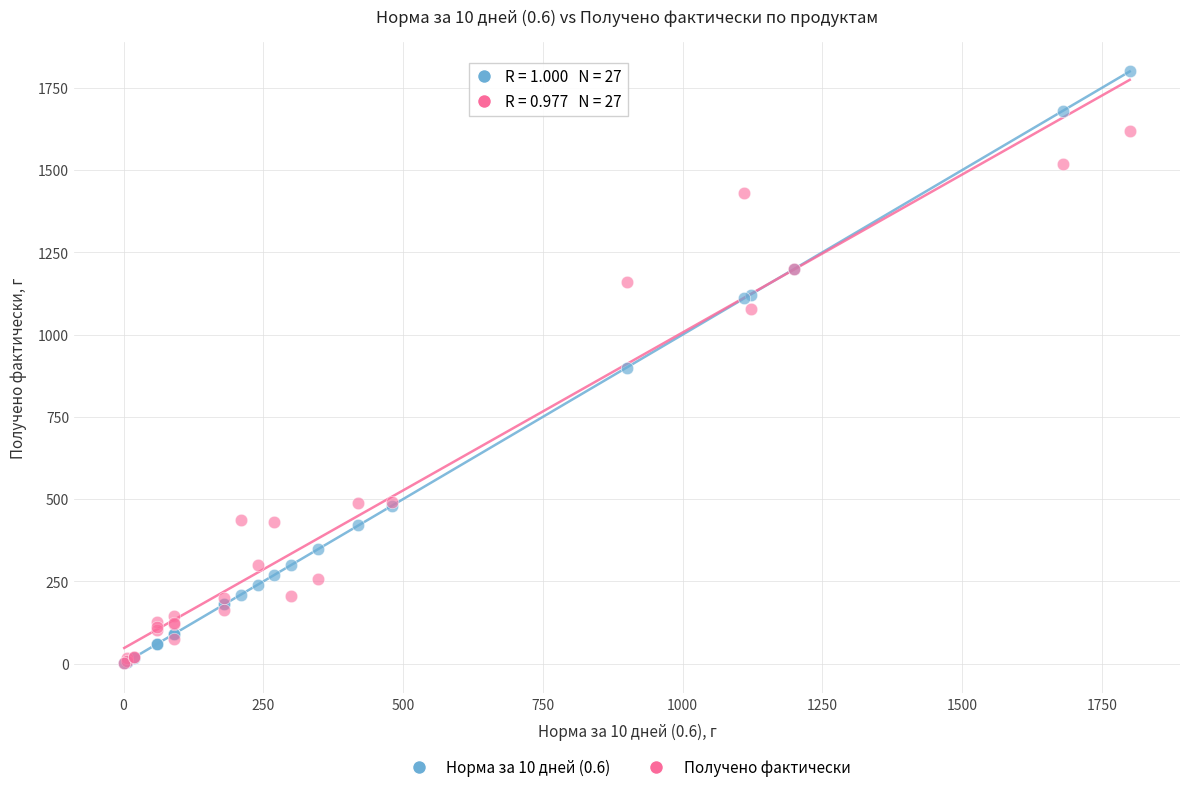

In the Получено фактически series, what Y value is closest to 810?

1078.0